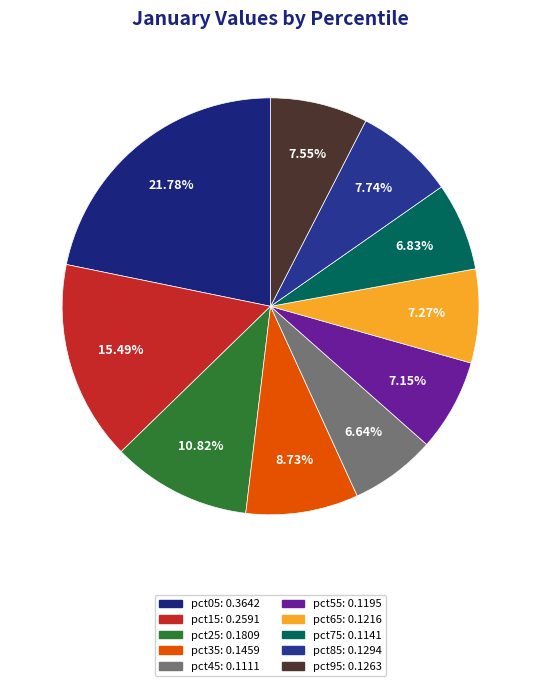

To the nearest percent, what is the difference between the largest and smallest slice percentages?

15%